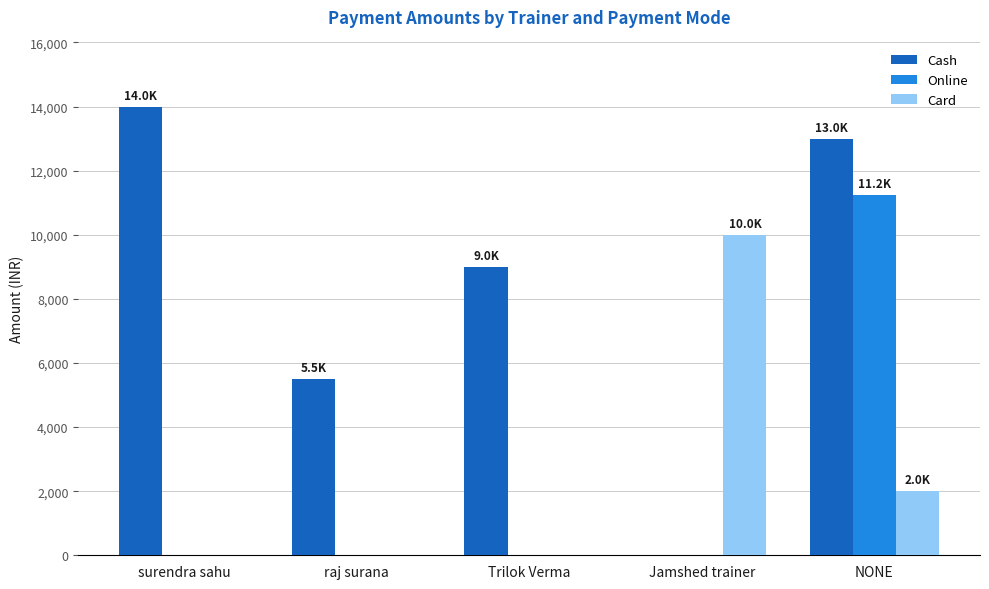

The Cash series shows 14000 at surendra sahu. True or false?

True